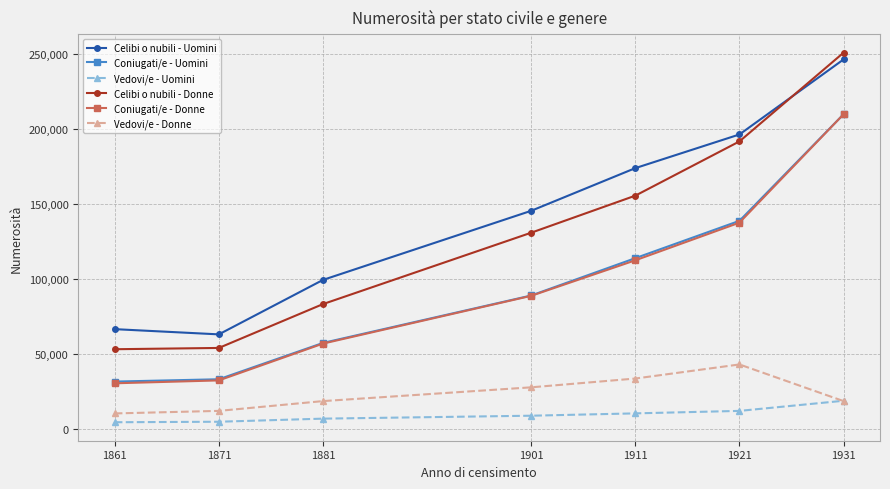

What is the difference between the highest and lowest values at 1931?

232225